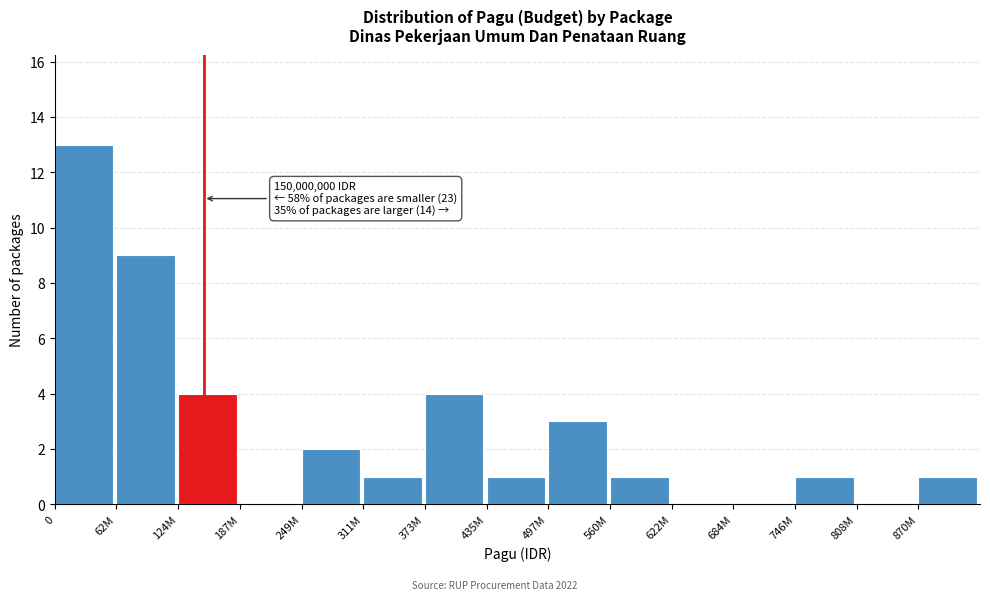

Reading left to right, transcribe all the data shown in this chart.

0=13	62M=9	124M=4	187M=0	249M=2	311M=1	373M=4	435M=1	497M=3	560M=1	622M=0	684M=0	746M=1	808M=0	870M=1